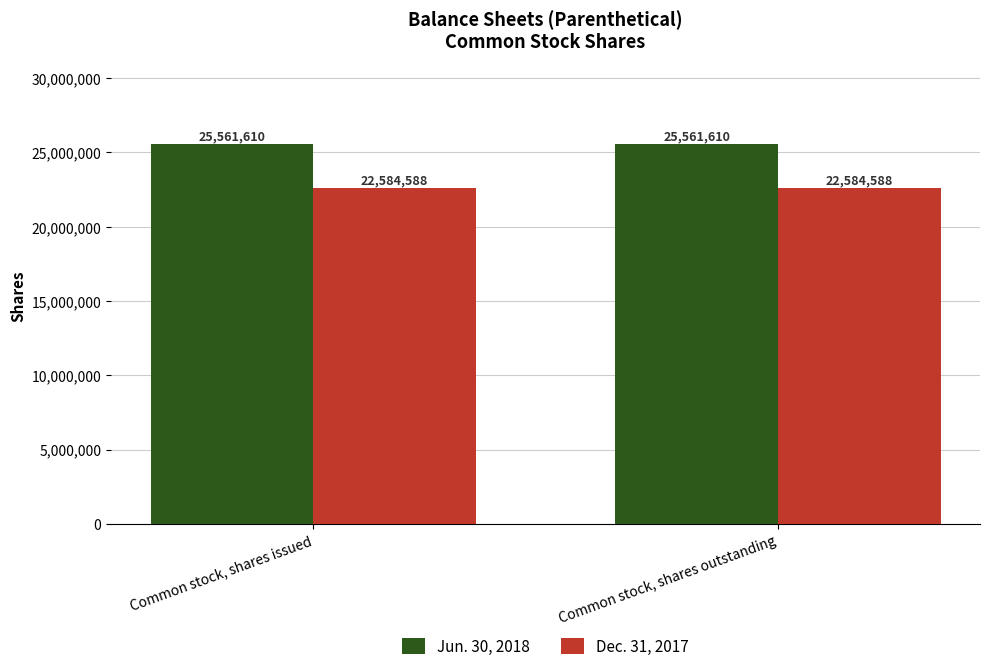

What is the maximum value for Dec. 31, 2017?

22584588